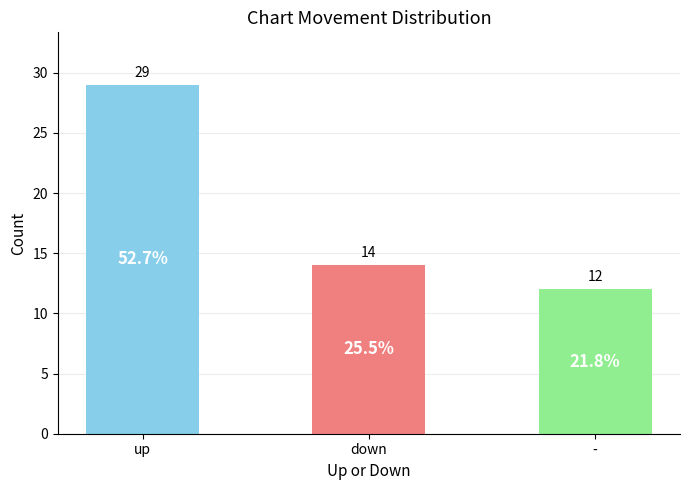

How many bars are there in total?

3